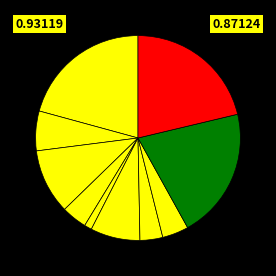

Count the number of slices in the pie.

10